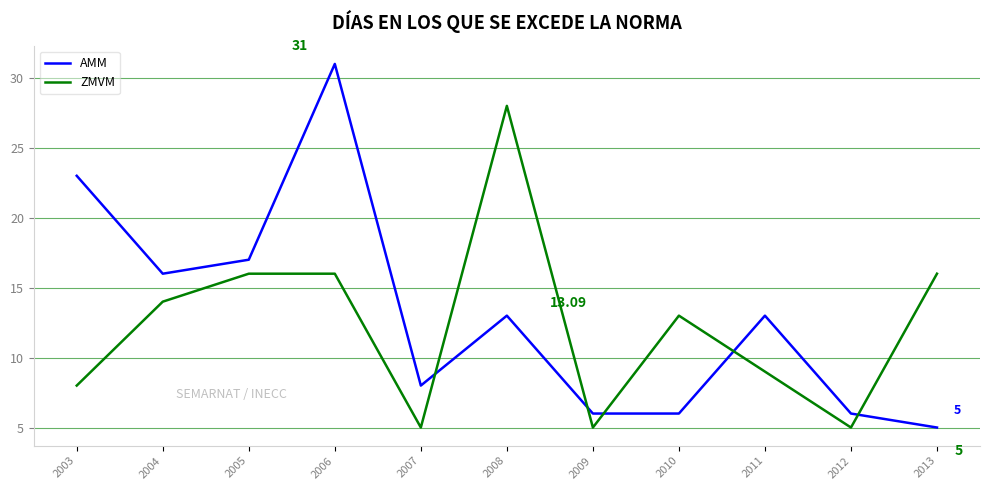

How many times do AMM and ZMVM cross each other?

5